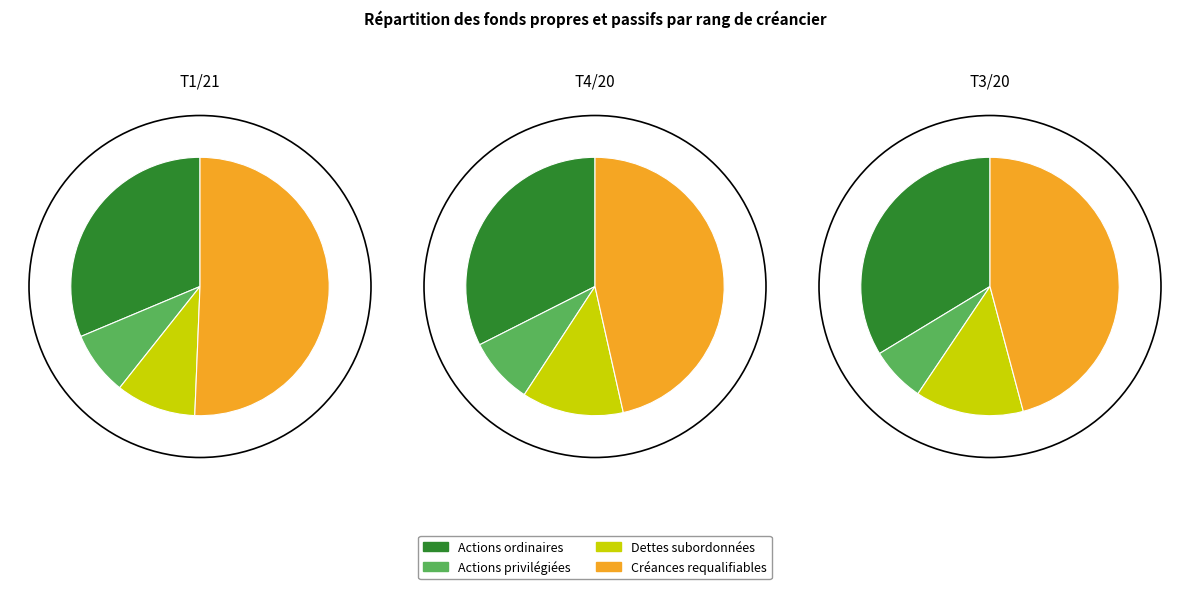

Which slice is the smallest?

T3/20